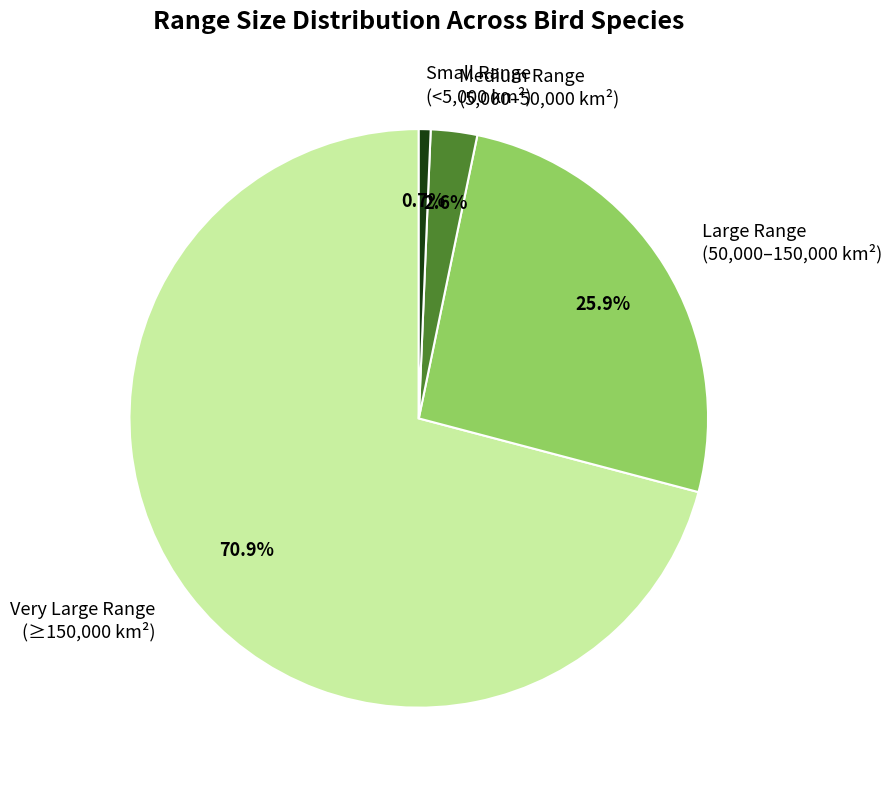

Which slice is the smallest?

Small Range (<5,000 km²)